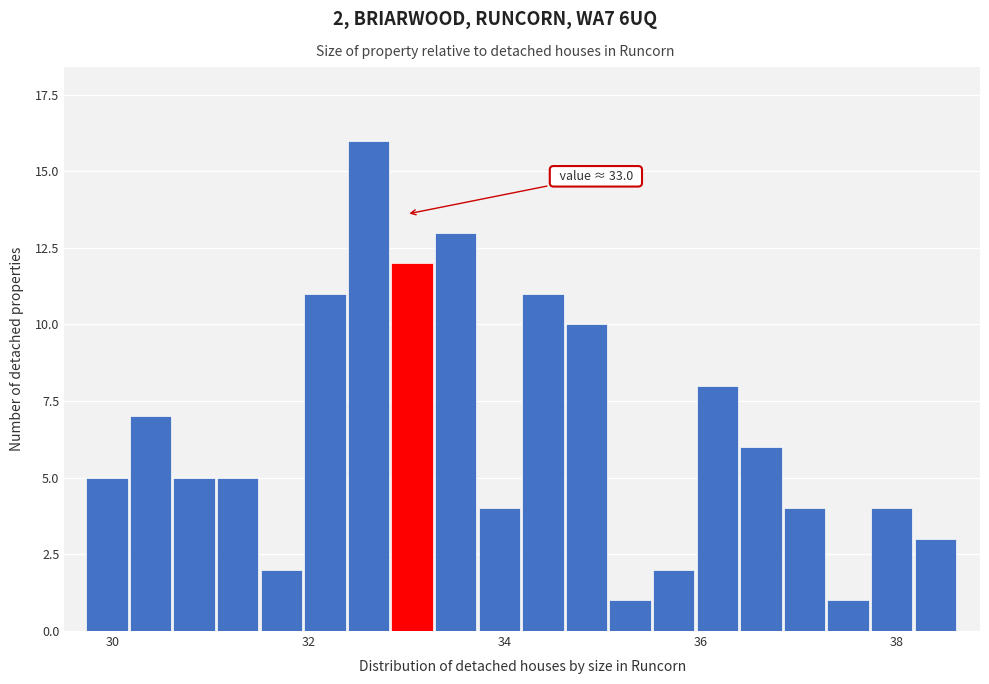

Read against the x-axis, roughly where is the centre of the tallest bar?

32.6